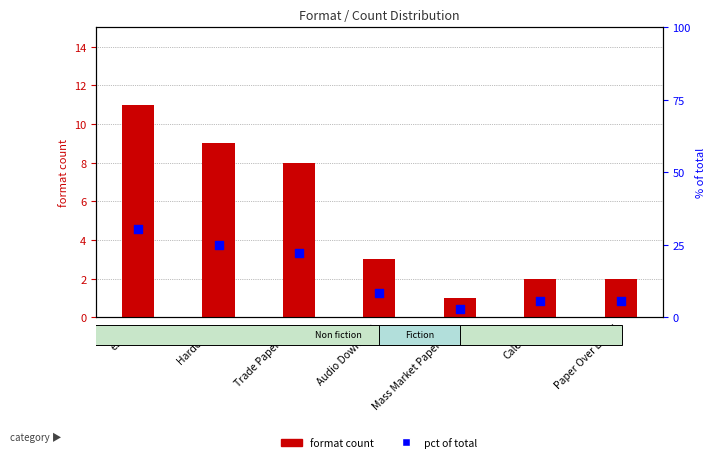

Which series has the widest spread of Y values?

pct of total